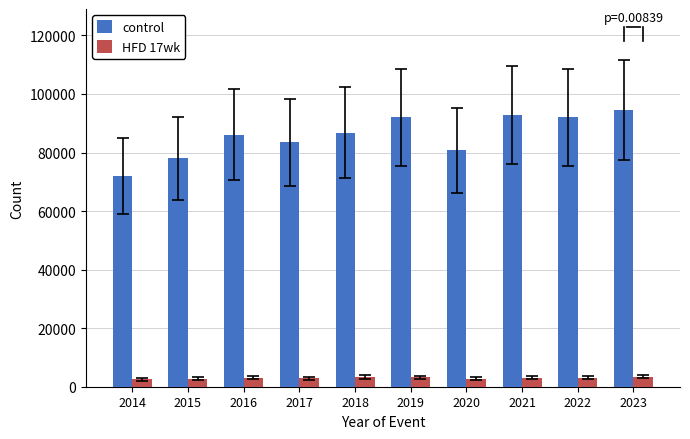

What is the average value of the HFD 17wk series?

3002